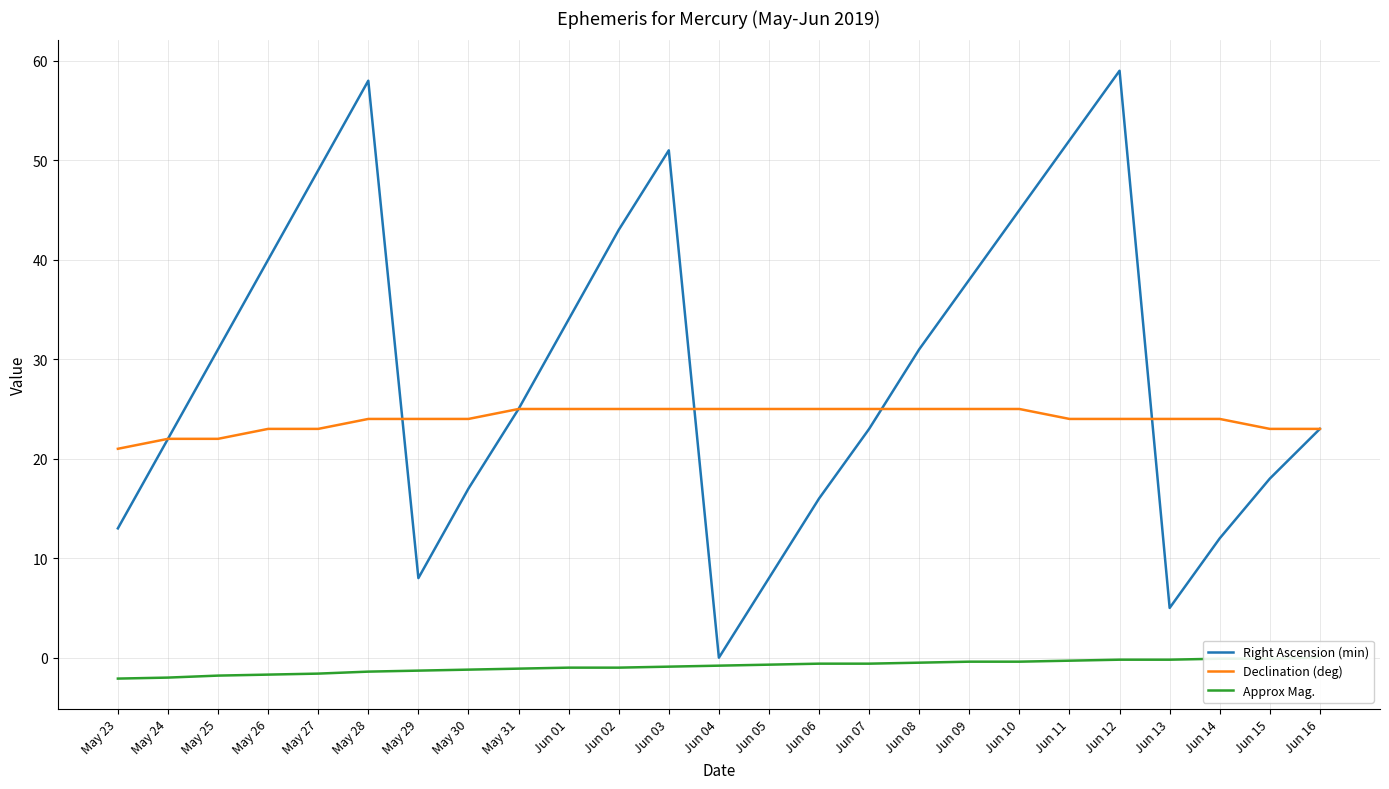

What is the sum of the Declination (deg) values at May 23 and Jun 01?

46